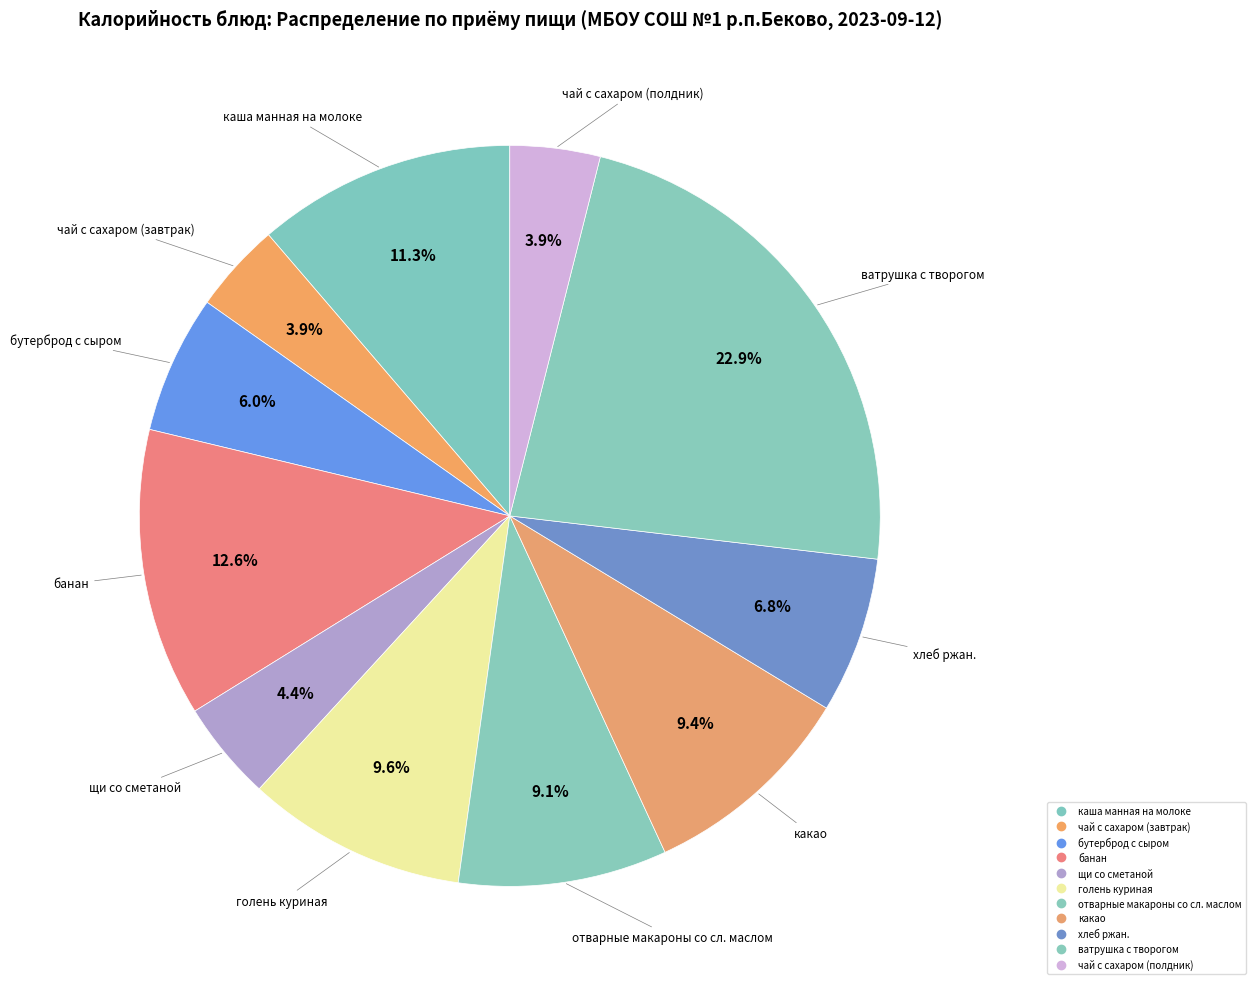

To the nearest percent, what percentage of the pie is ватрушка с творогом?

23%